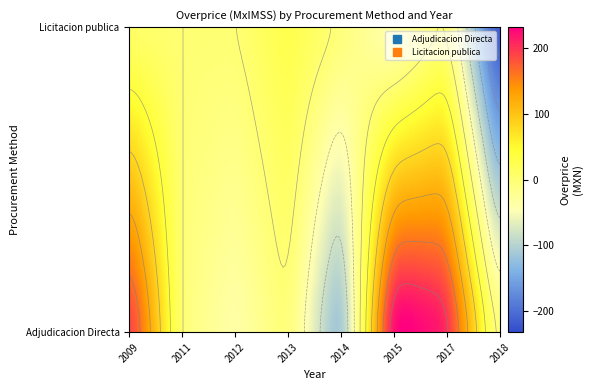

The Adjudicacion Directa series shows -8.2 at 2011. True or false?

True